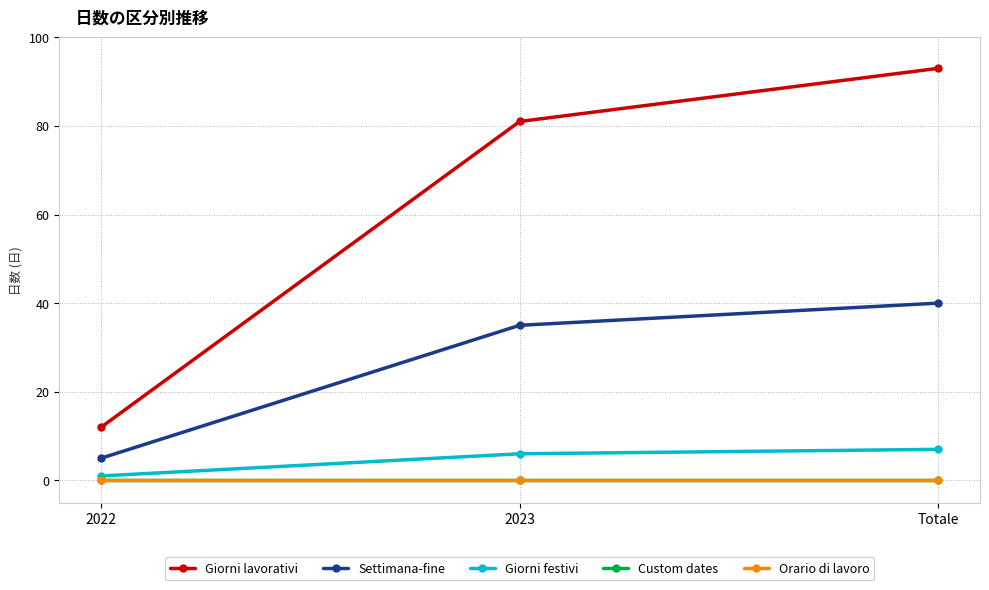

Rank the series by their maximum value, from lowest to highest.

Custom dates, Orario di lavoro, Giorni festivi, Settimana-fine, Giorni lavorativi